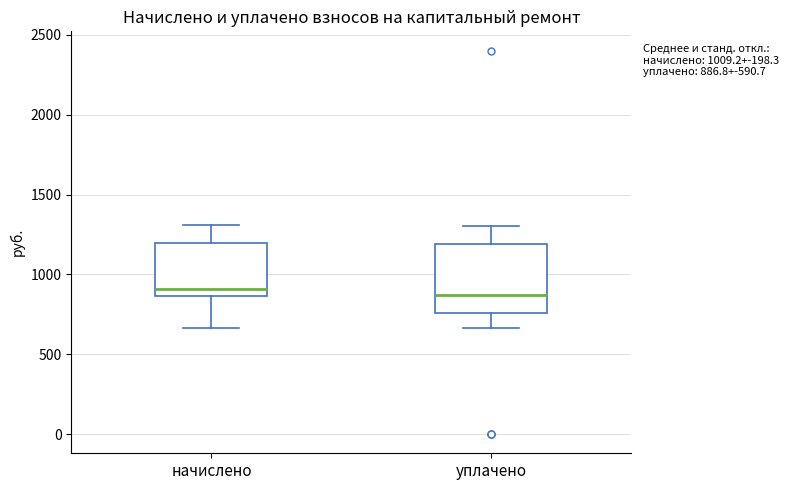

Which box is the tallest, from its lower edge to its upper edge?

уплачено